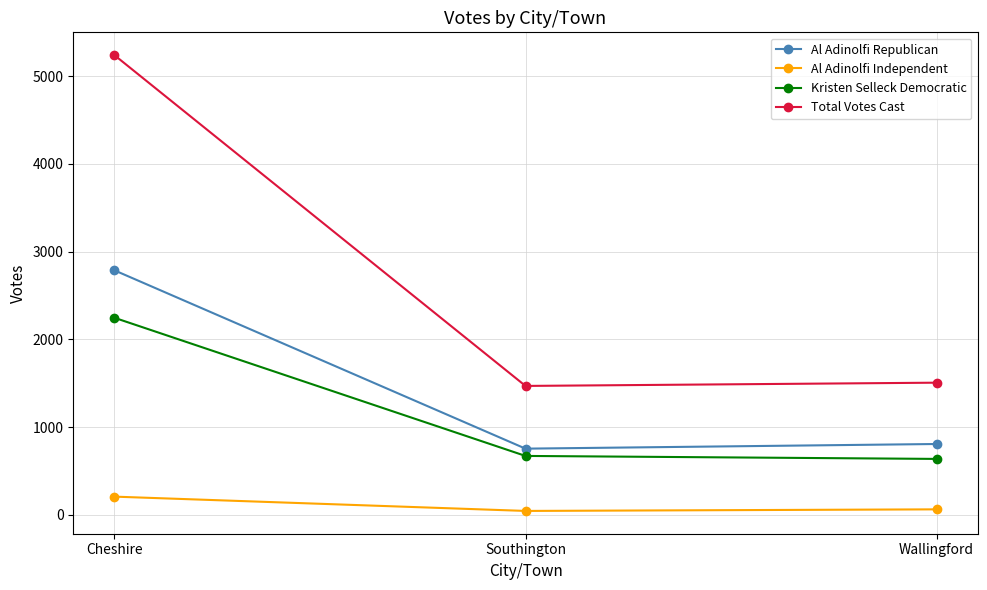

What is the difference between the Al Adinolfi Independent values at Southington and Cheshire?

163